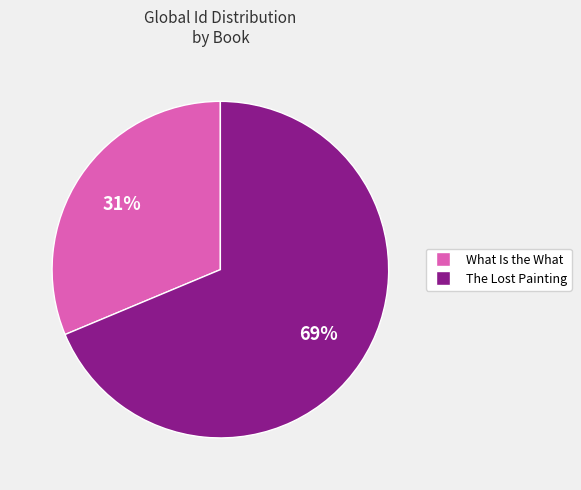

What is the ratio of the value at The Lost Painting to the value at What Is the What?

2.2